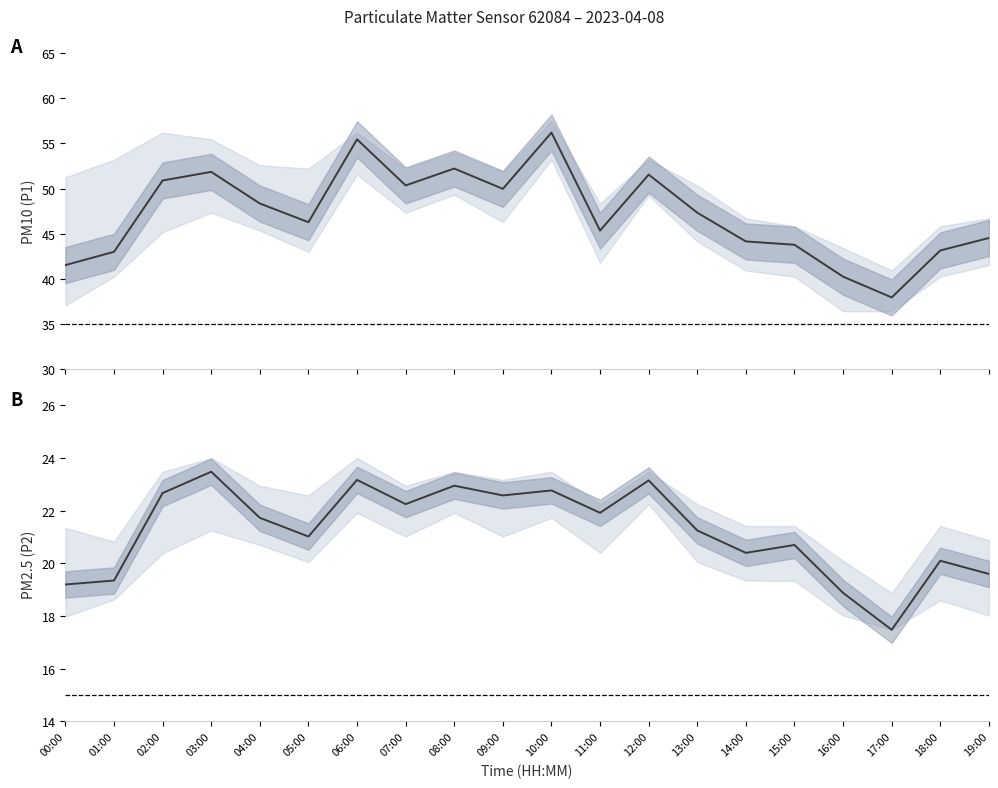

What is the label of the 4th point from the left?

03:00